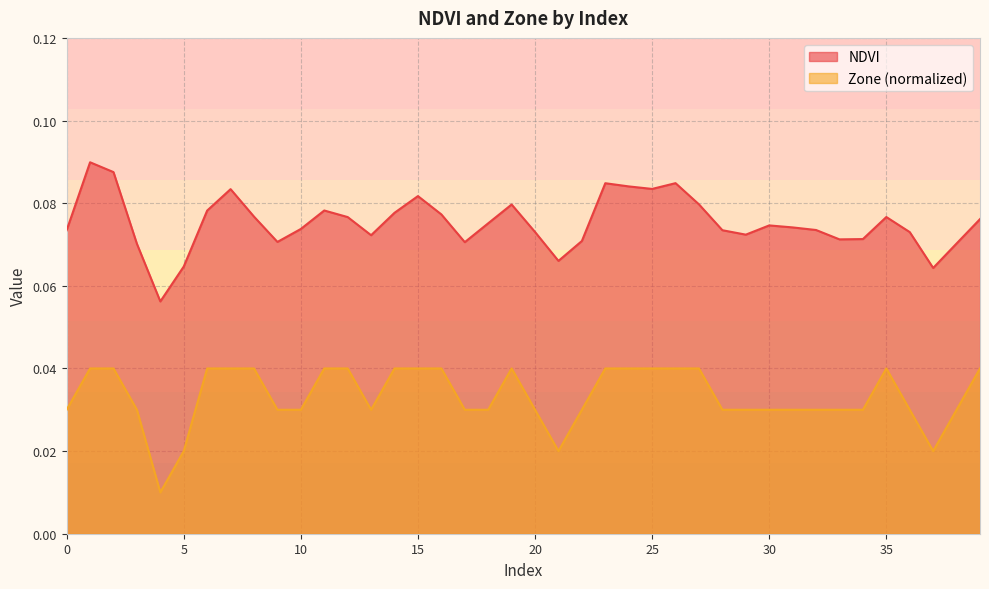

The value of Zone at 29 is 0.0. True or false?

False